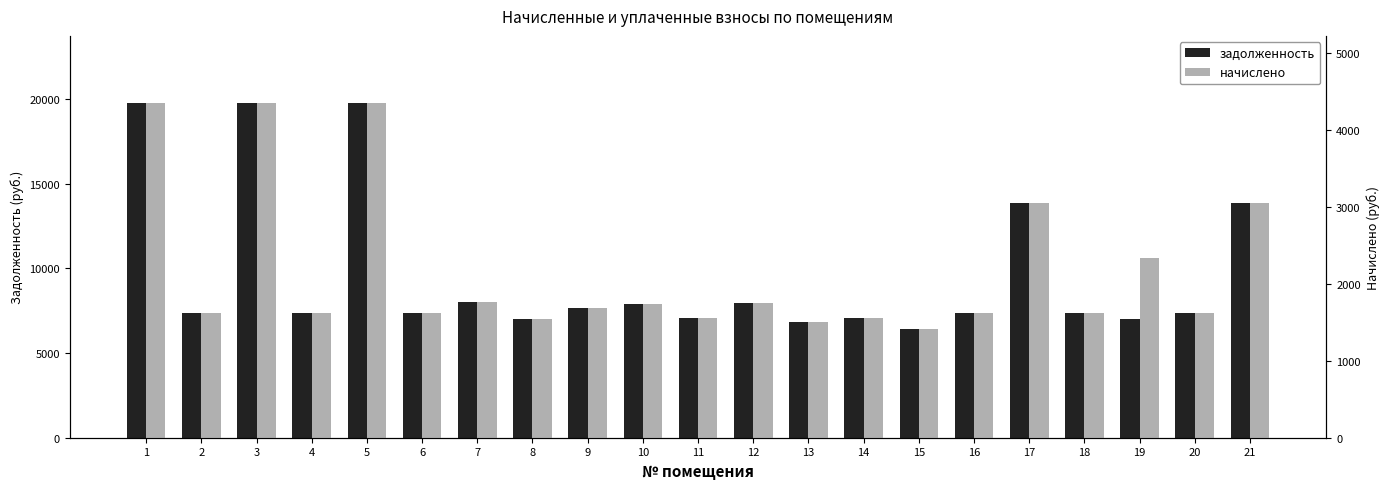

Rank the series by their maximum value, from lowest to highest.

начислено, задолженность